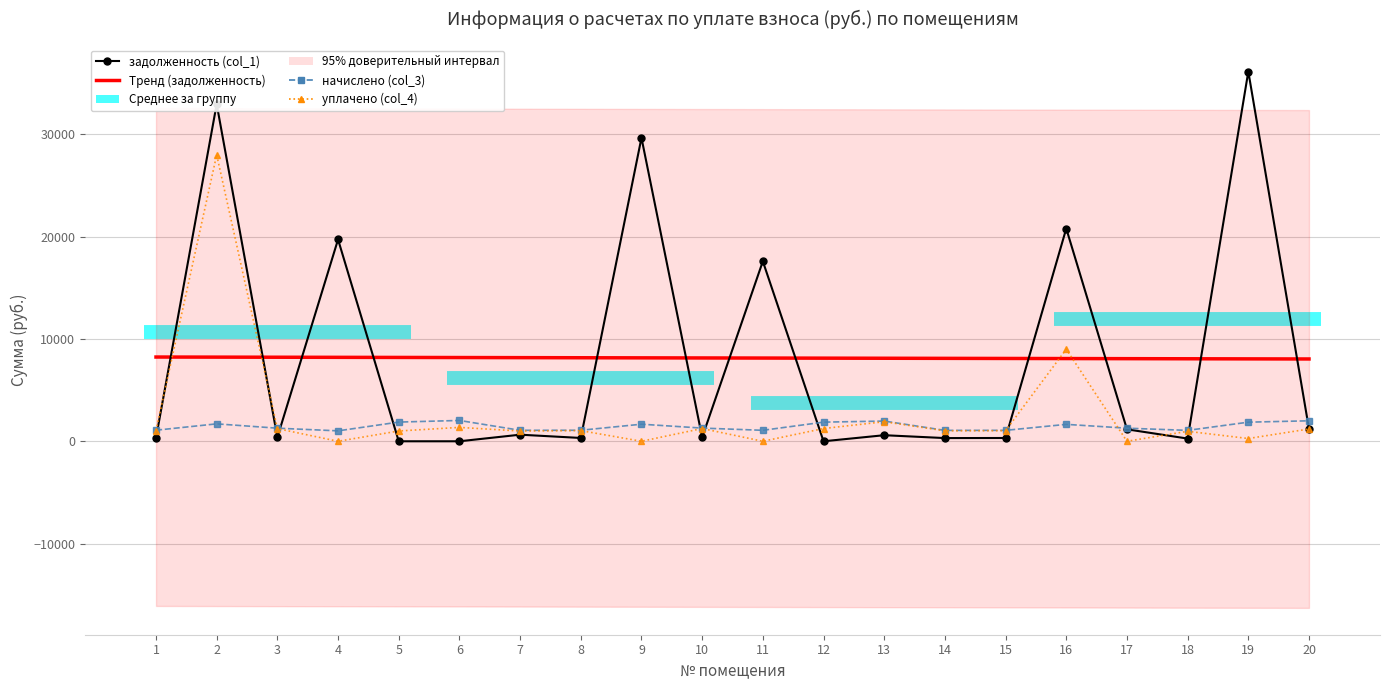

What is the highest value of the начислено (col_3) series?

2035.7